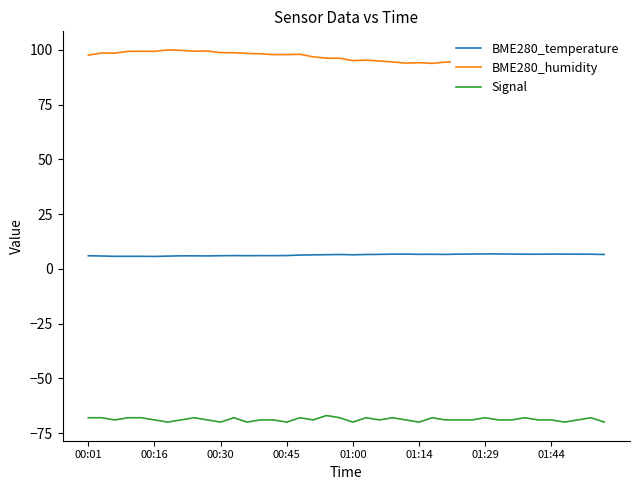

What is the minimum value for Signal?

-70.0